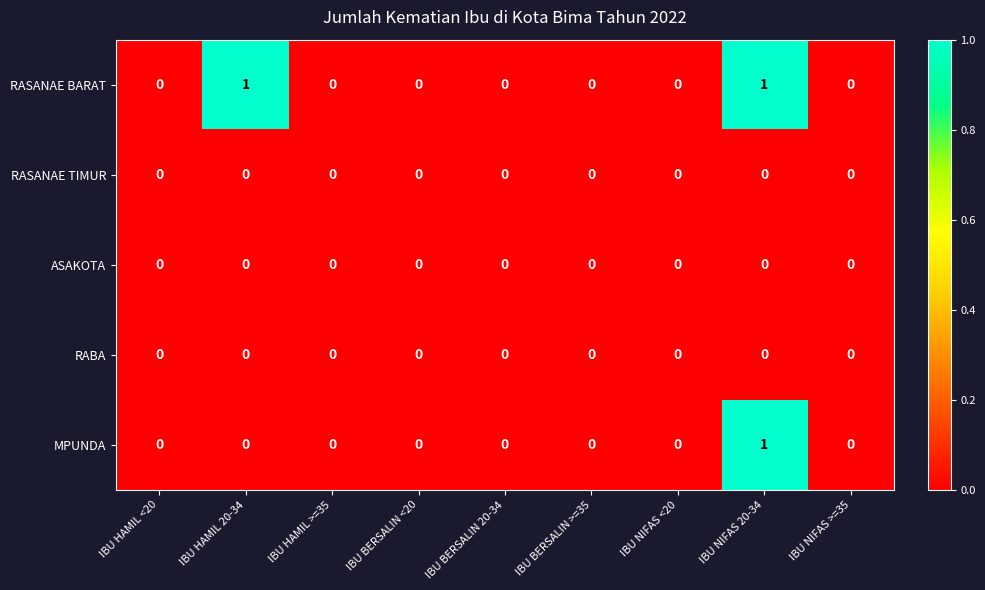

Between IBU HAMIL 20-34 and IBU NIFAS 20-34, which series saw the biggest shift?

MPUNDA